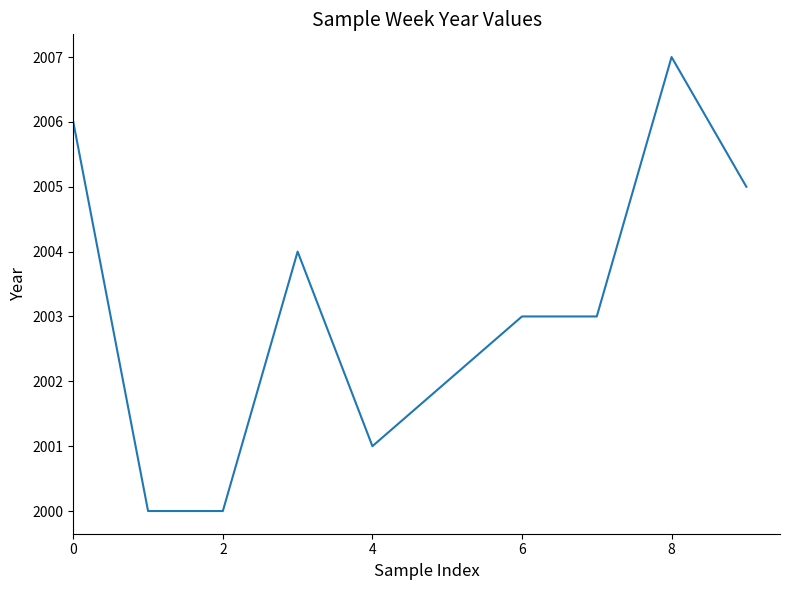

What is the maximum value shown in the chart?

2007